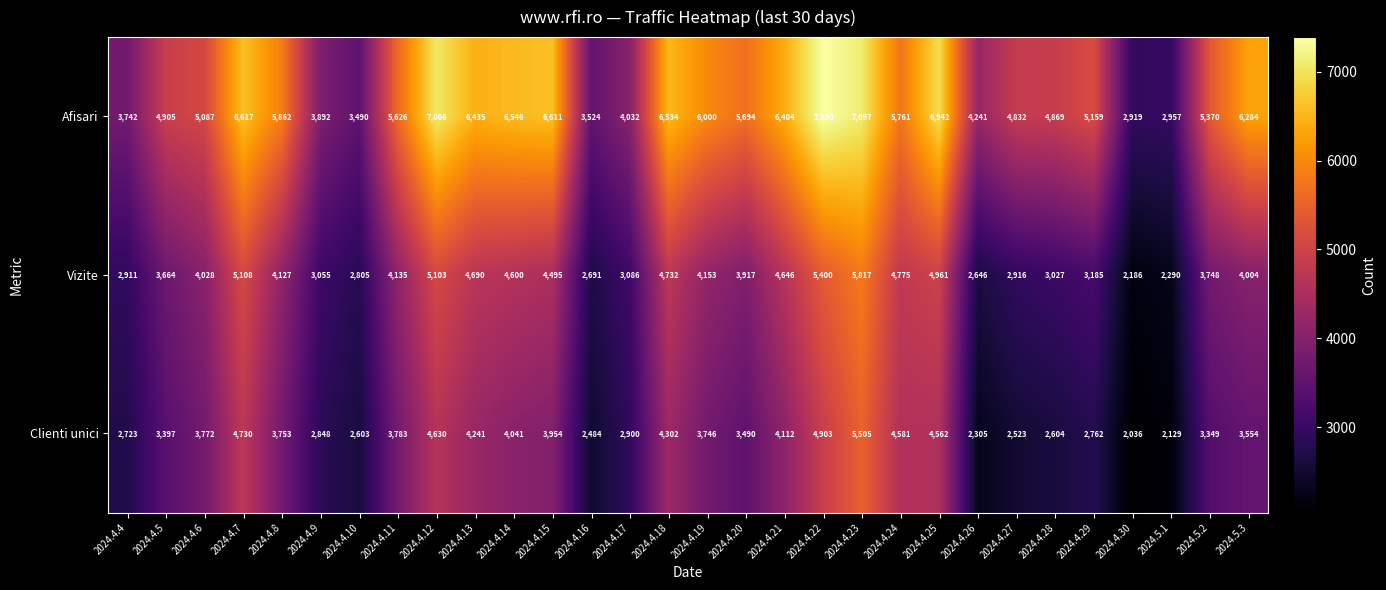

Is it true that Afisari equals 10020 at 2024.4.24?

False